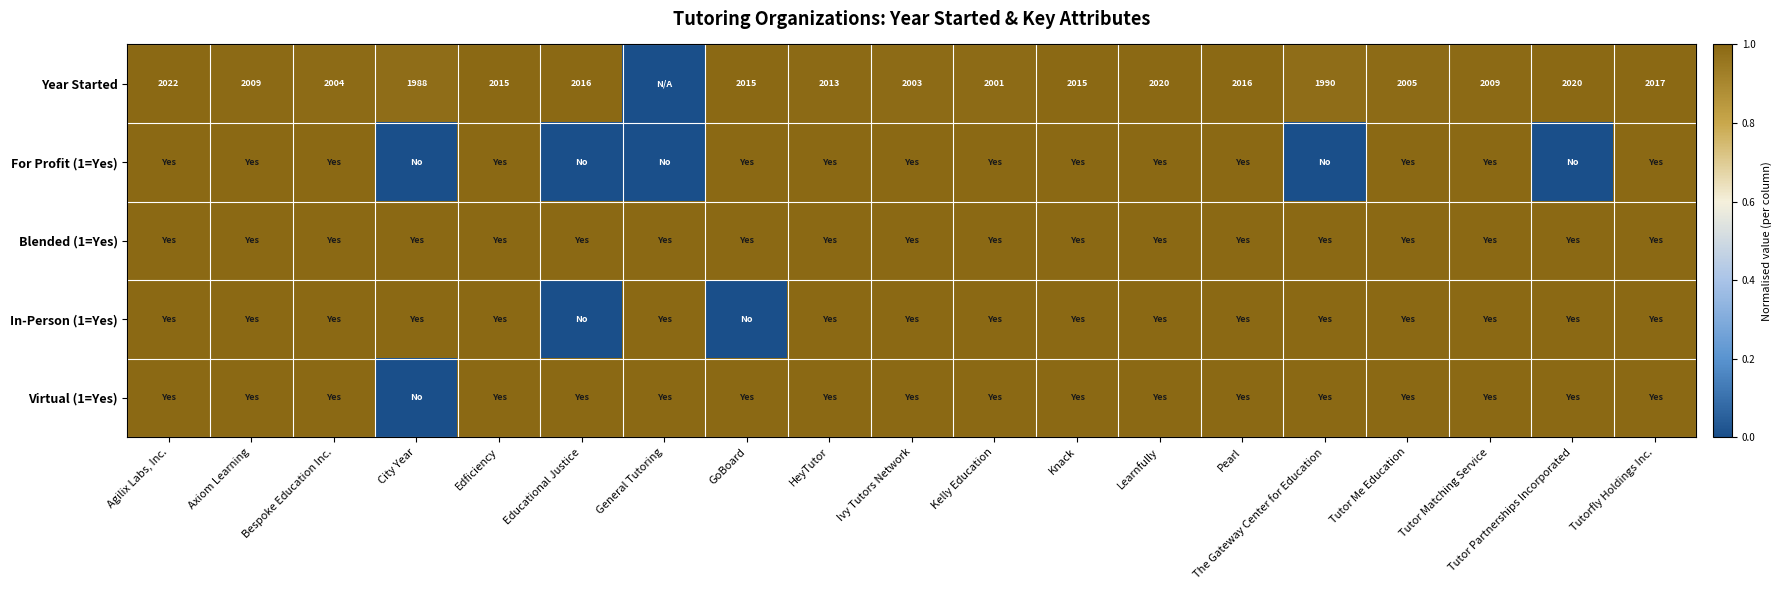

The value of Year Started at The Gateway Center for Education is 3011. True or false?

False